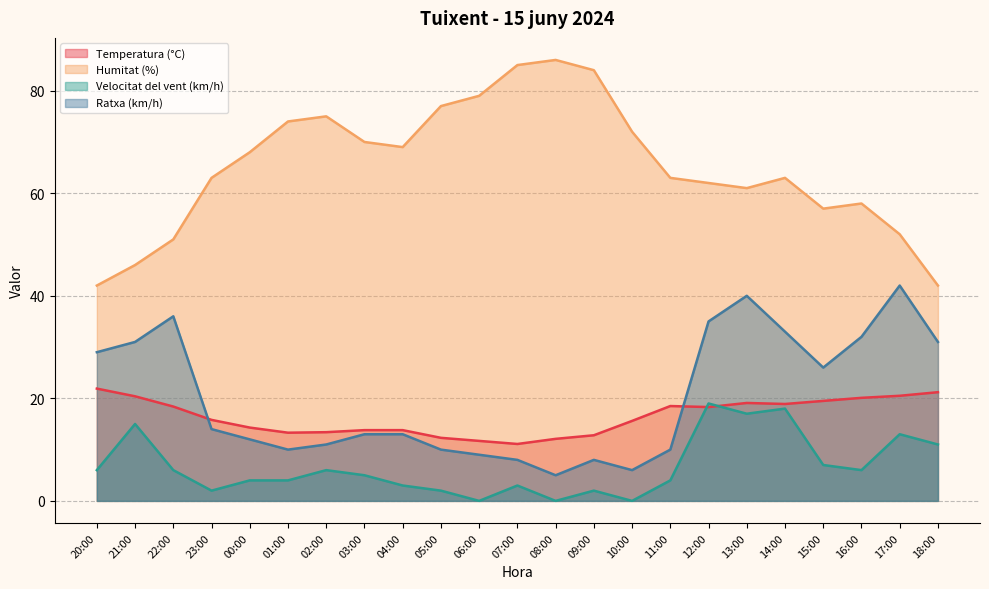

True or false: Humitat (%) and Velocitat del vent (km/h) intersect in this chart.

False